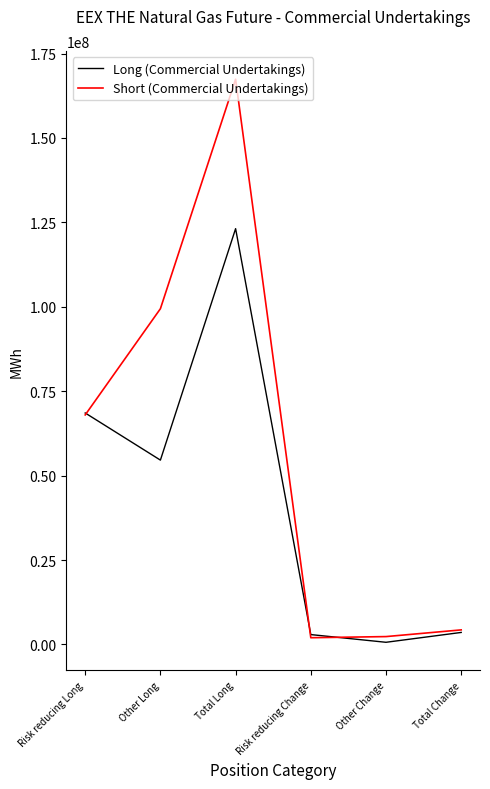

Is it true that Short (Commercial Undertakings) equals 2323536 at Other Change?

True